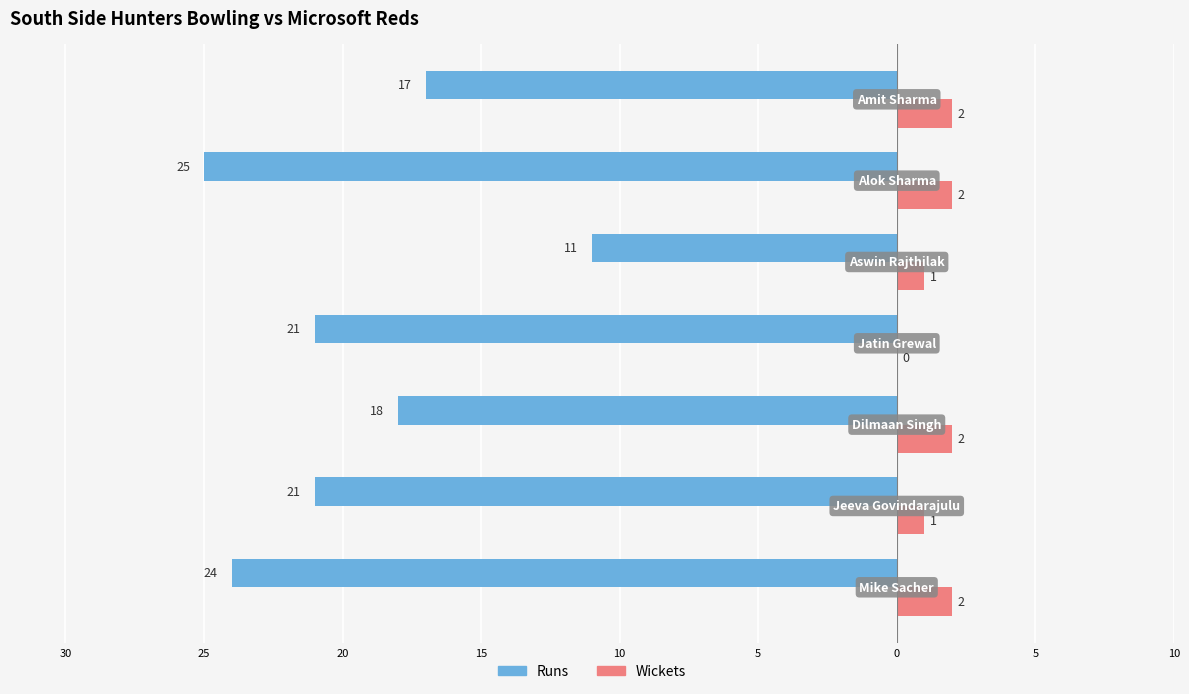

What is the average value of the Wickets series?

1